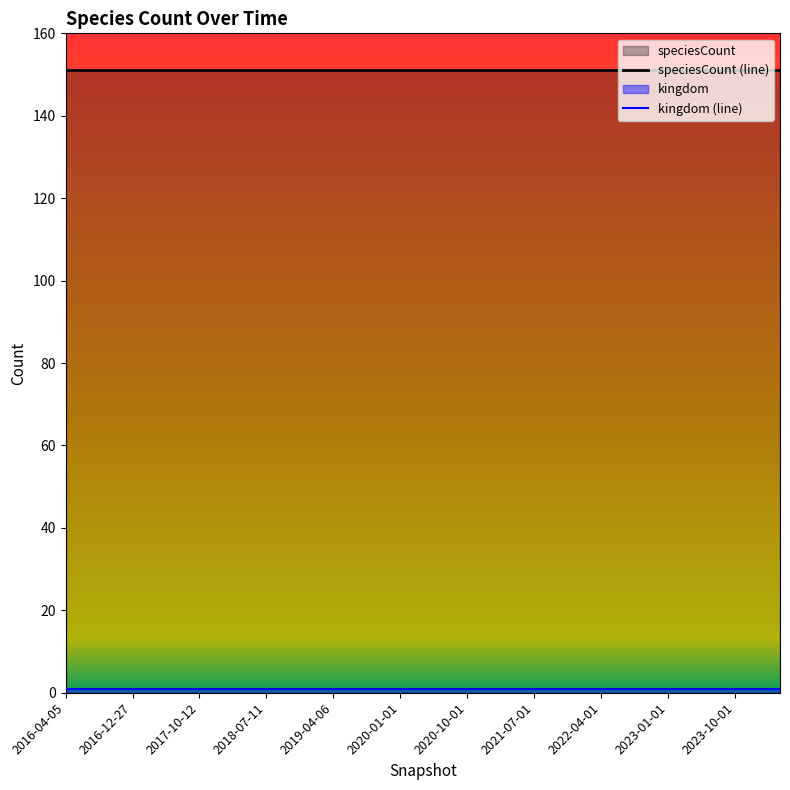

How many series are shown in this chart?

2